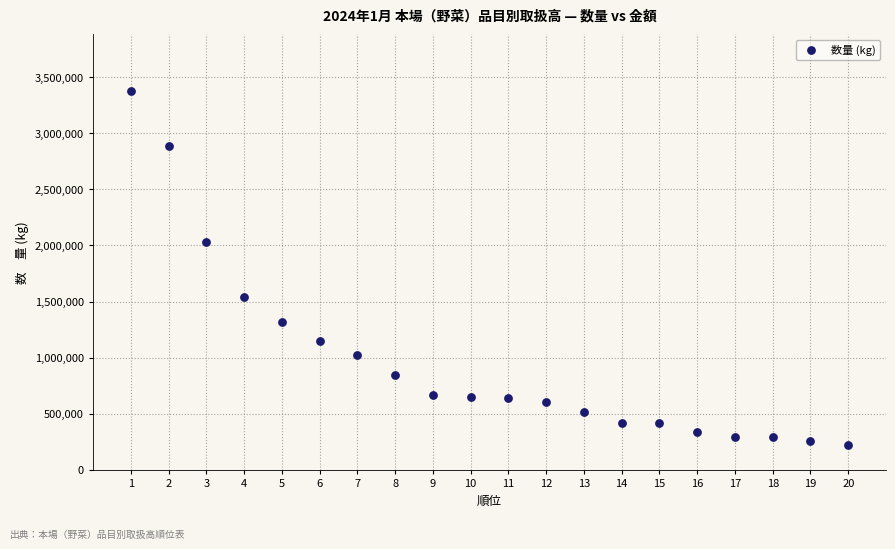

What is the range of Y values (max minus min)?

3149503